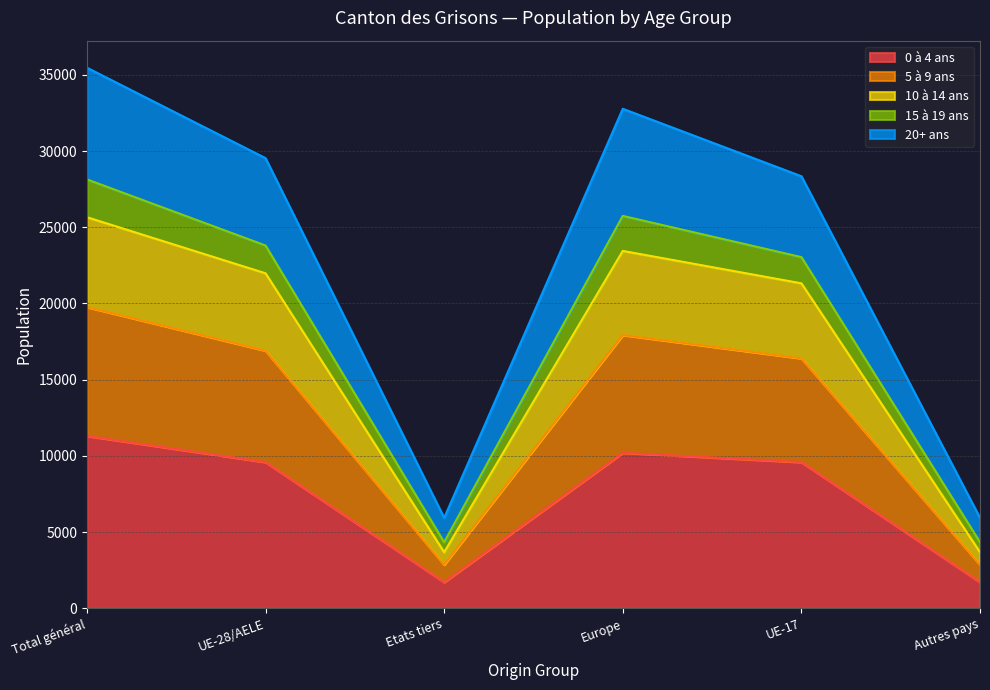

At how many categories does at least one series exceed 30643?

2